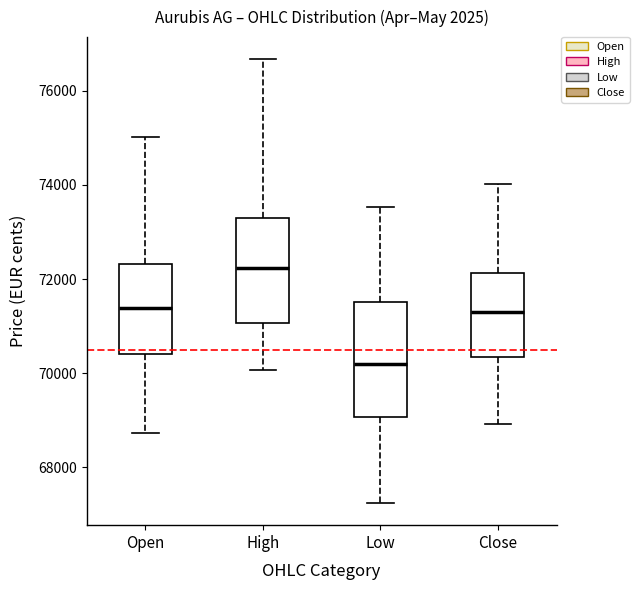

Which box has the highest median line?

High